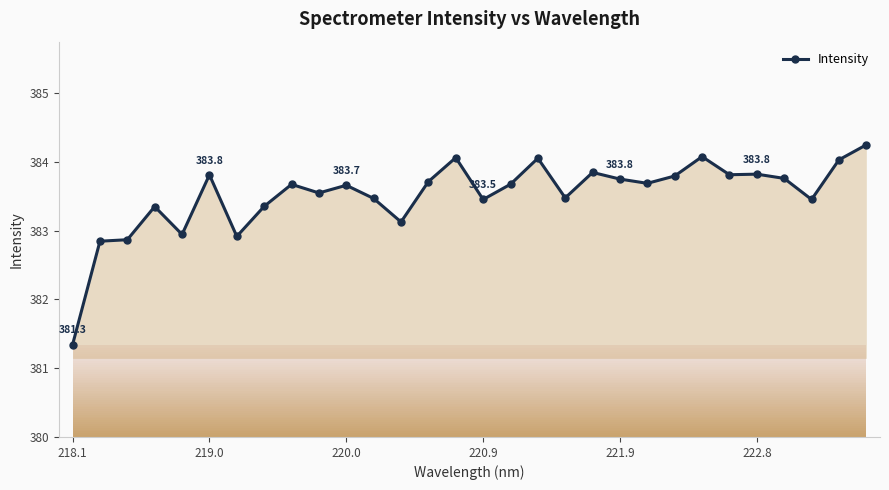

What is the greatest value displayed?

384.2